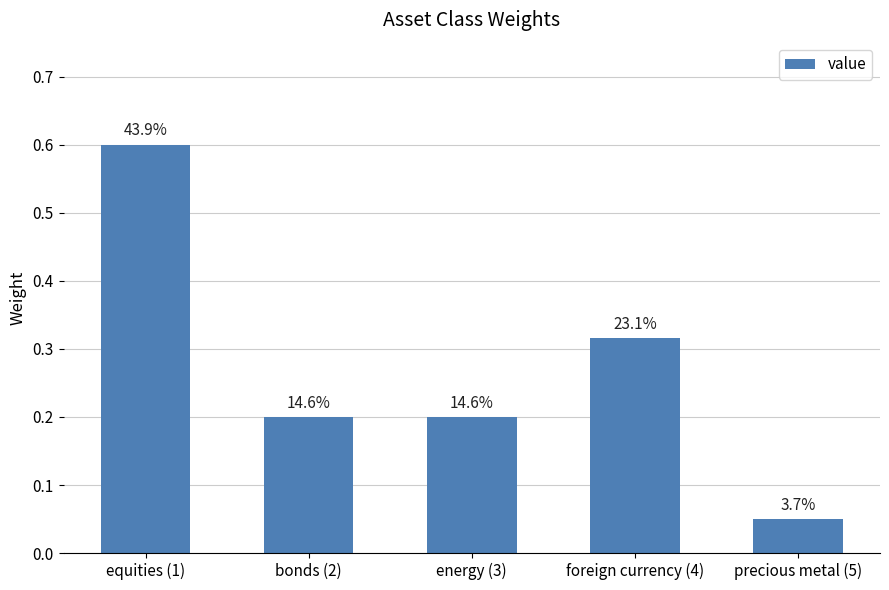

How many bars are there in total?

5